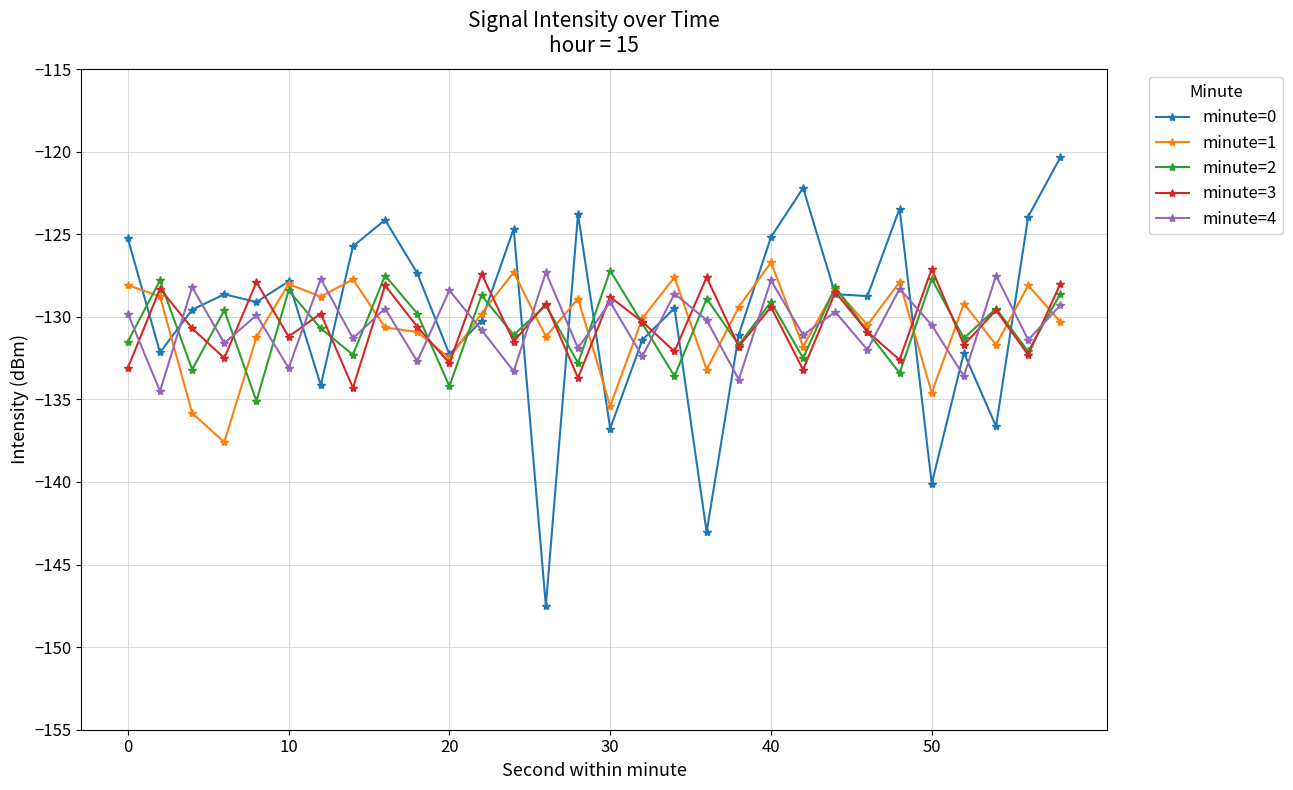

What is the minimum value shown in the chart?

-147.5